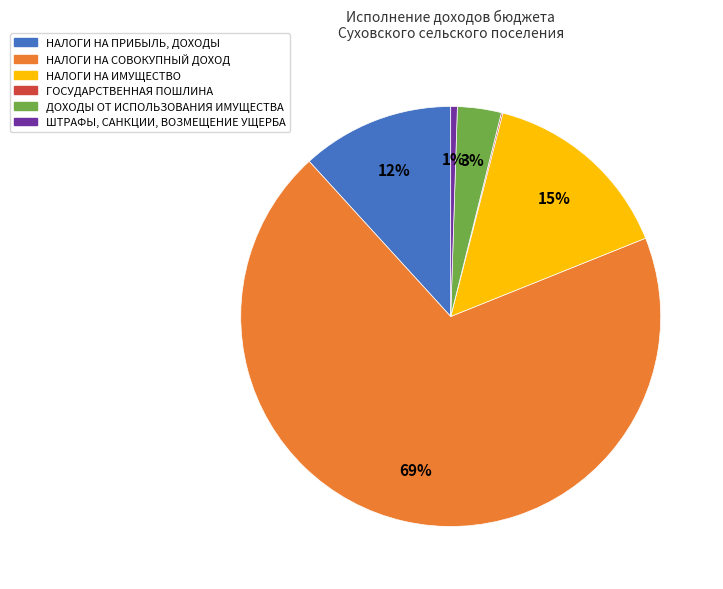

To the nearest percent, what is the difference between the НАЛОГИ НА ИМУЩЕСТВО and НАЛОГИ НА СОВОКУПНЫЙ ДОХОД slice percentages?

54%